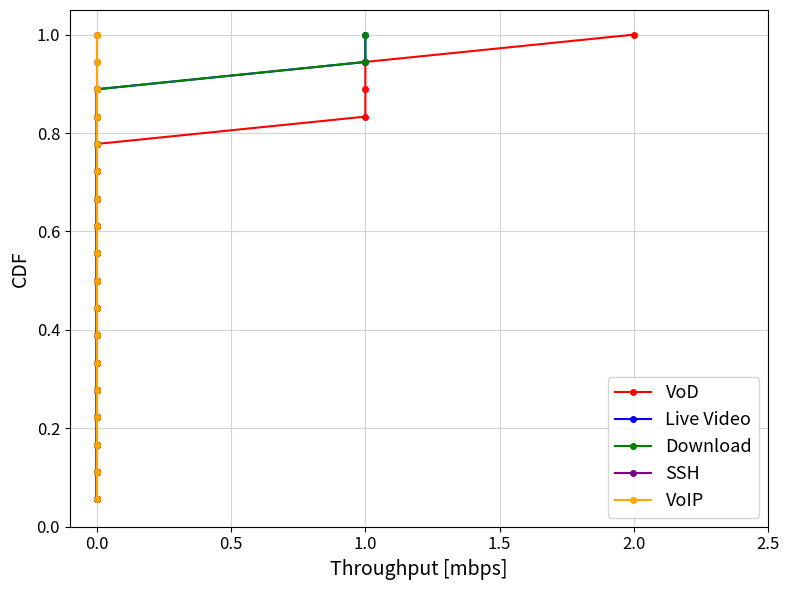

True or false: Download has more than 1 interior local peaks.

False